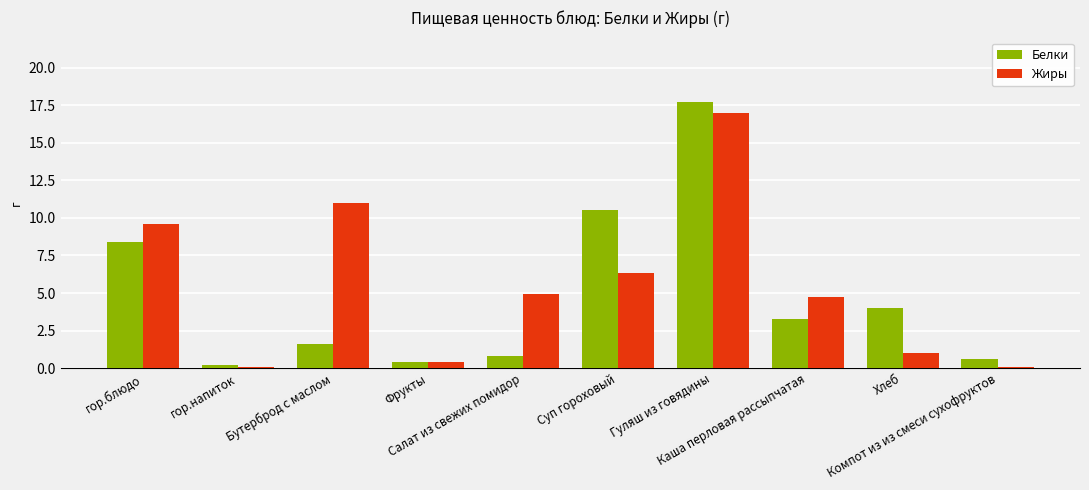

Between Салат из свежих помидор and Гуляш из говядины, which series saw the biggest shift?

Белки